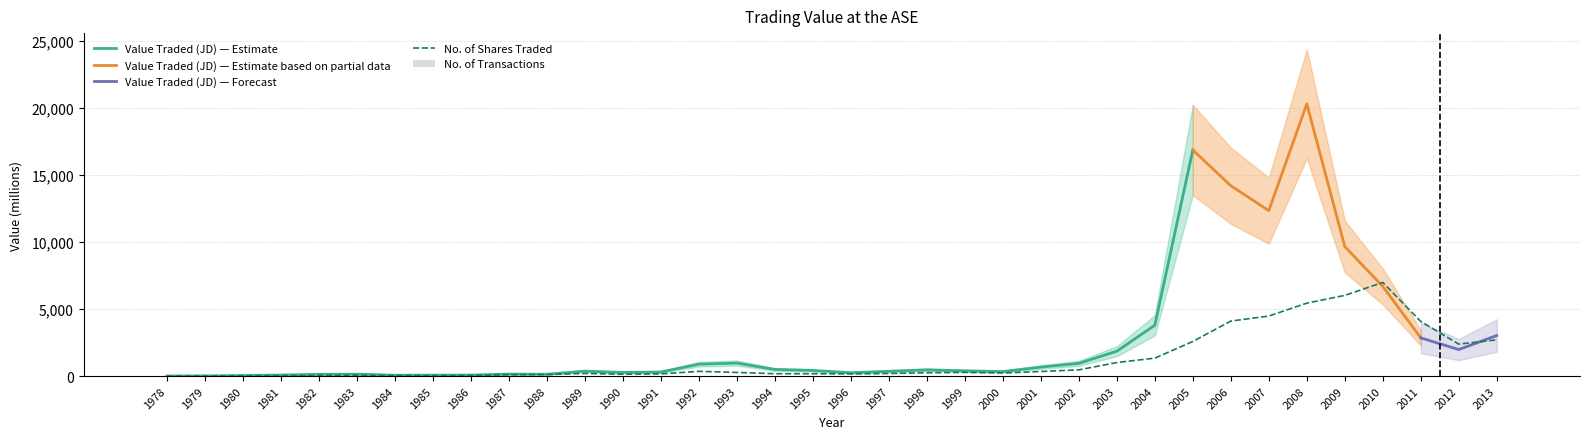

What is the spread (max minus min) of values at 1996?

162.3